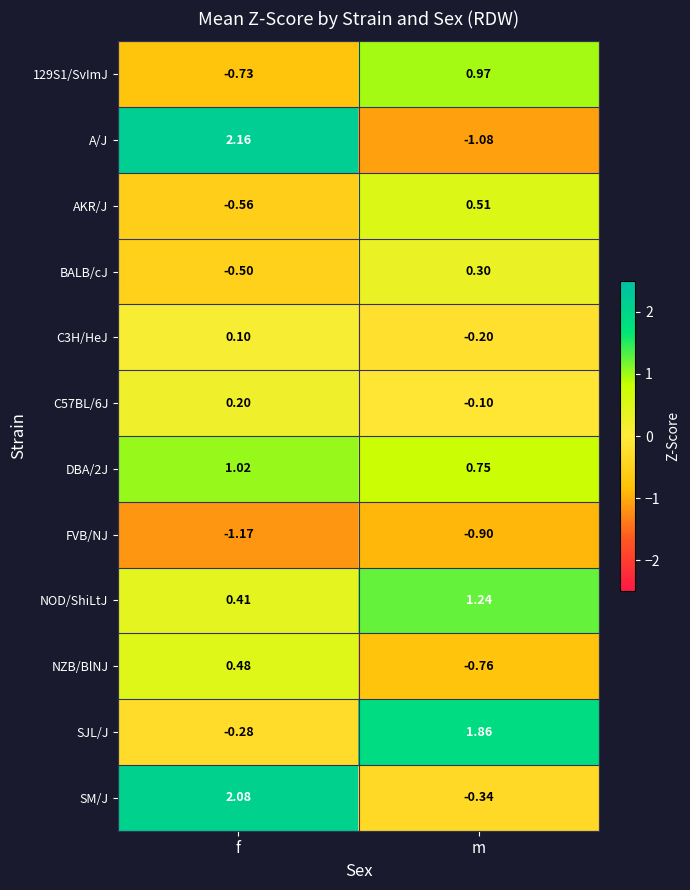

How many data points in NOD/ShiLtJ are less than 1?

1